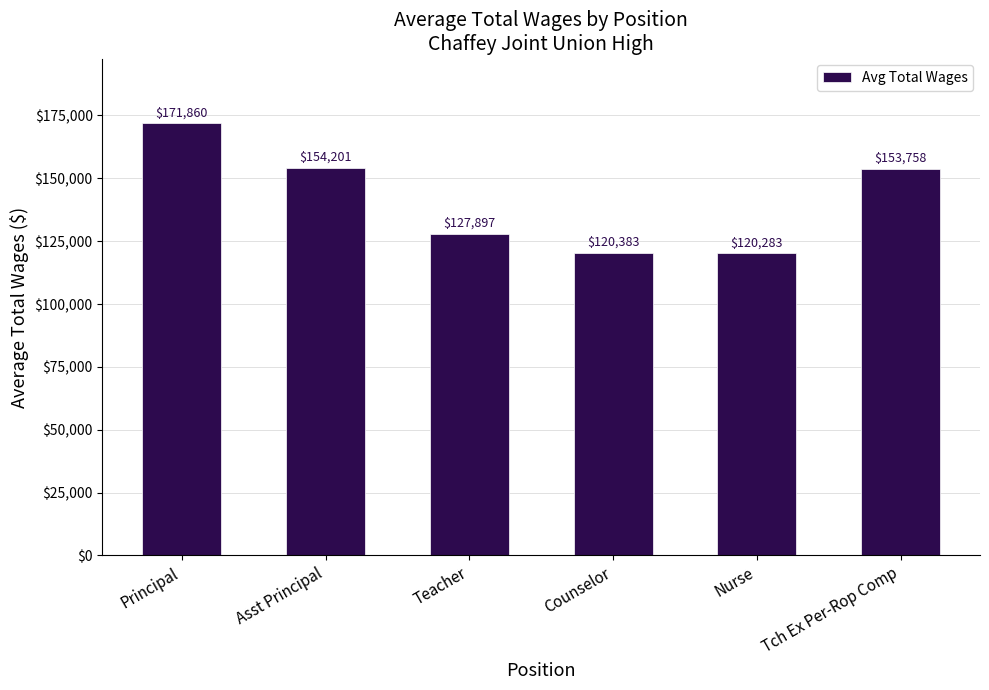

What is the difference between the second highest and second lowest values?

33818.5